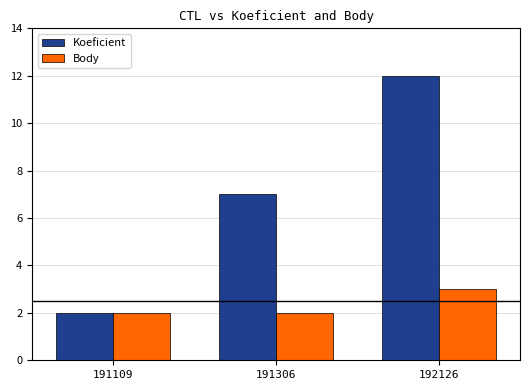

What is the maximum value shown in the chart?

12